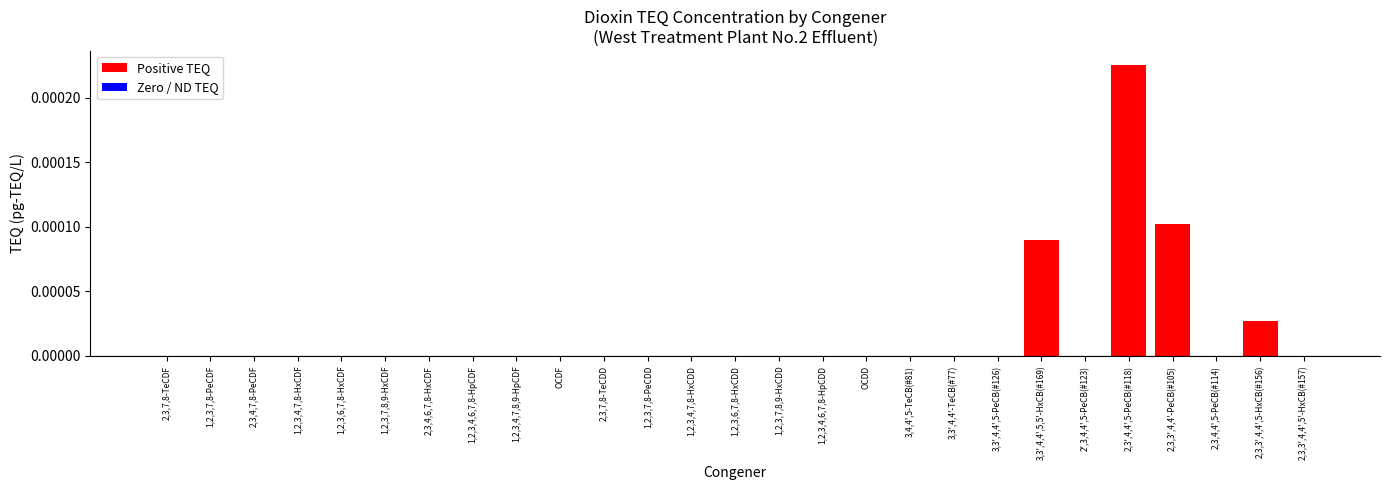

Which has a higher value, 3,3',4,4',5,5'-HxCB(#169) or 2,3',4,4',5-PeCB(#118)?

2,3',4,4',5-PeCB(#118)